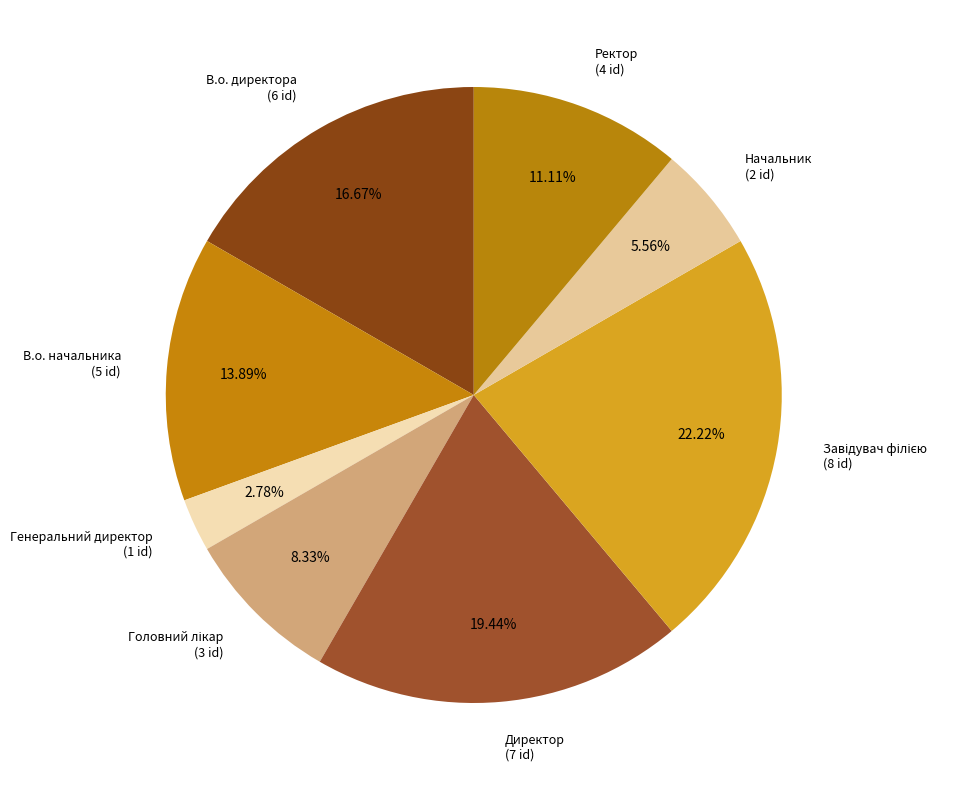

Is there any slice that represents more than half of the pie?

No